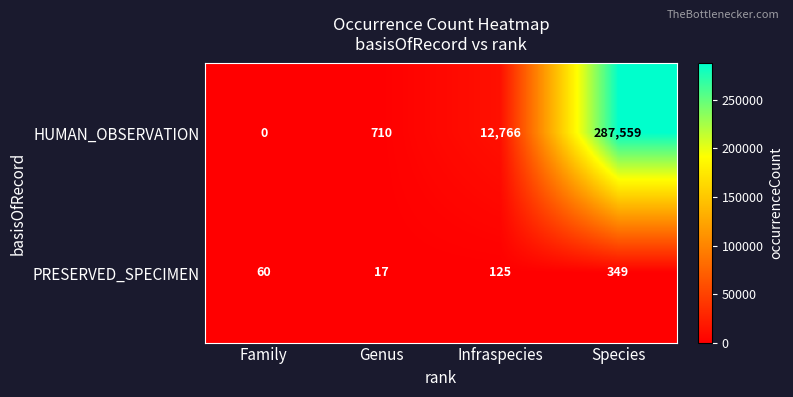

Reading left to right, what are all the values shown in this chart?

HUMAN_OBSERVATION: 0	710	12766	287559
PRESERVED_SPECIMEN: 60	17	125	349